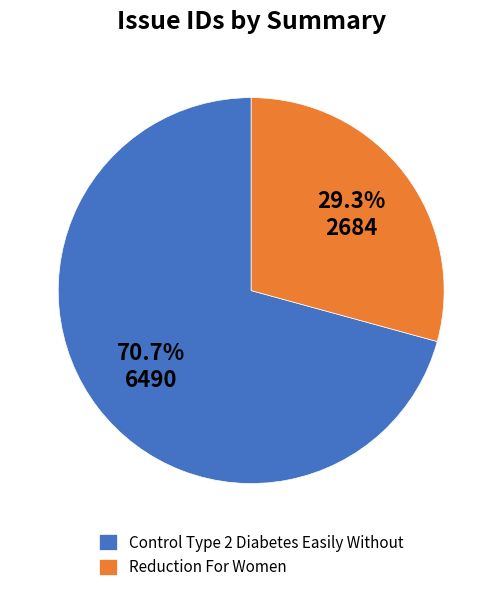

Between Control Type 2 Diabetes Easily Without and Reduction For Women, which is larger?

Control Type 2 Diabetes Easily Without